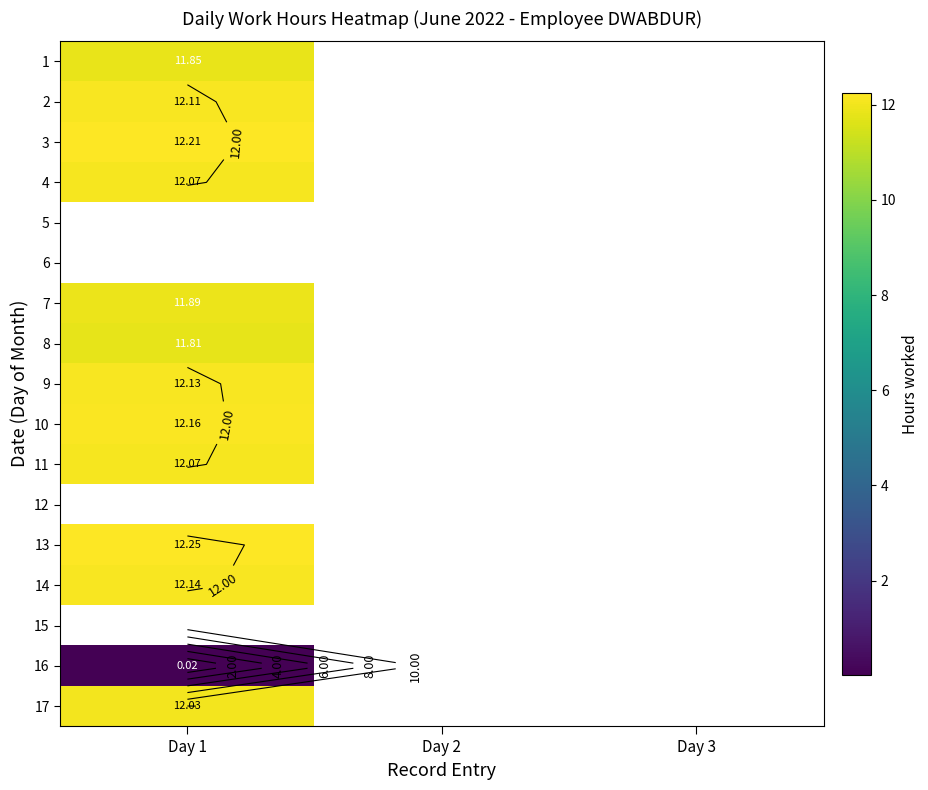

At which category does the chart reach its minimum across all series?

Day 1